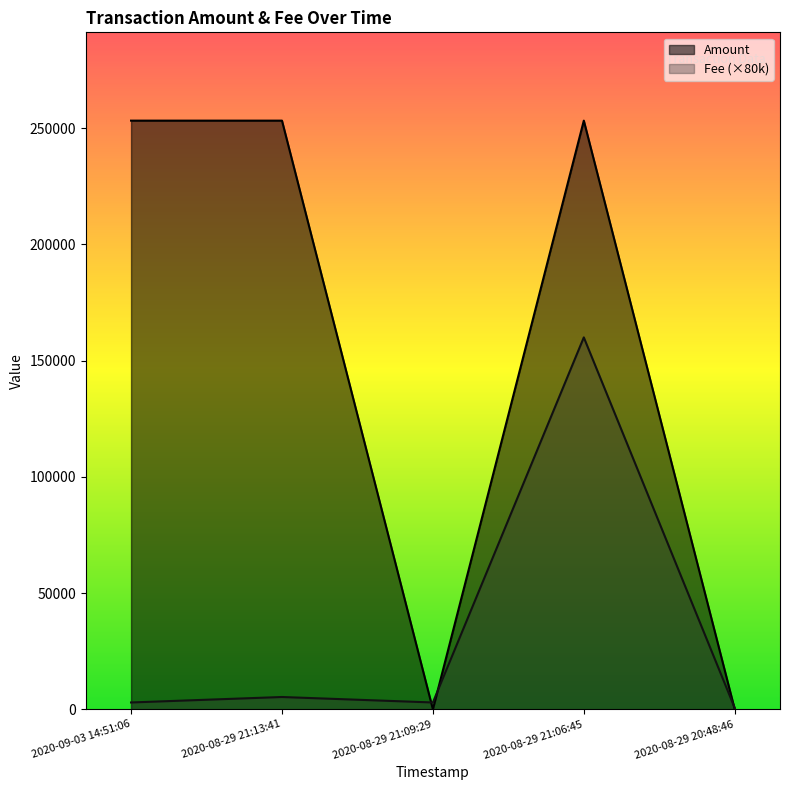

What is the difference between the highest and lowest values at 2020-09-03 14:51:06?

250312.0